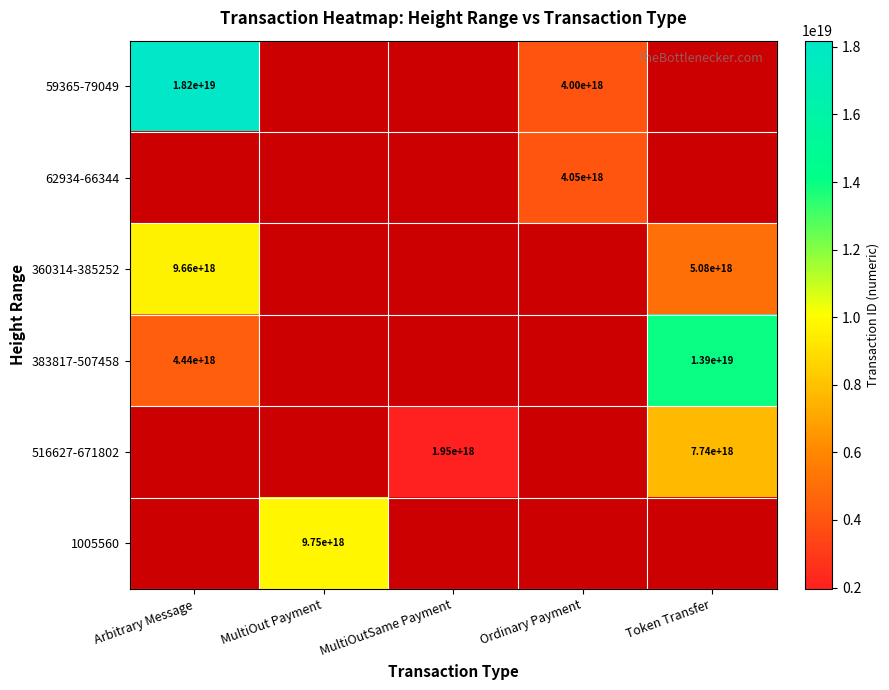

True or false: 360314-385252 has a value of 8880804340341367808 at Token Transfer.

False